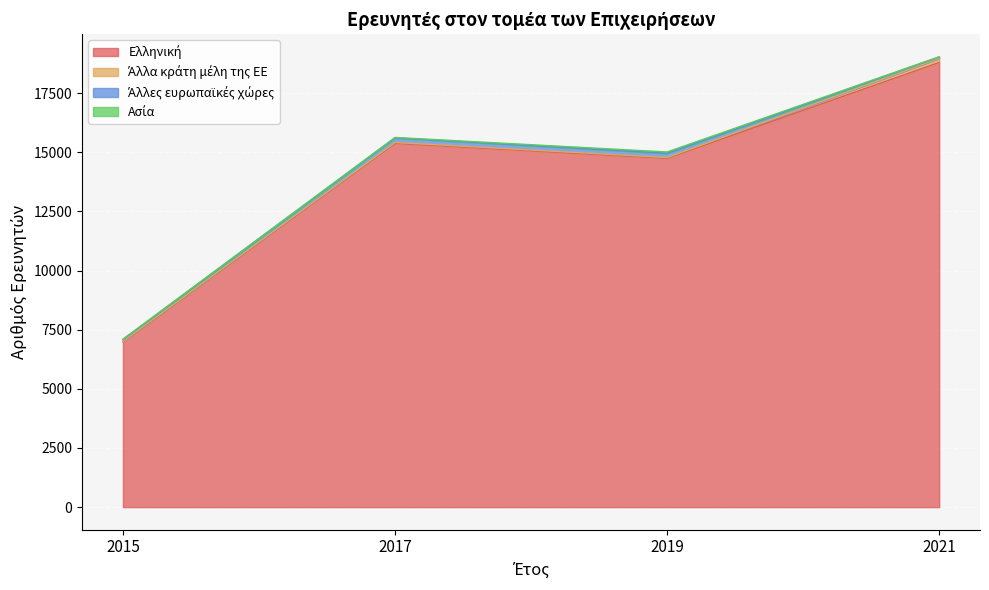

List the labels in order of Άλλα κράτη μέλη της ΕΕ value, largest first.

2021, 2017, 2019, 2015